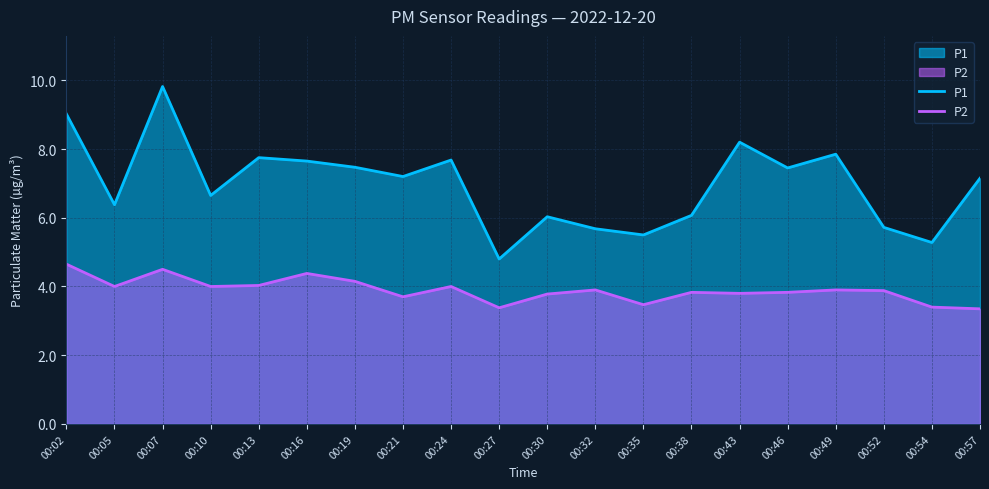

Which category has the lowest value in the P1 series?

00:27